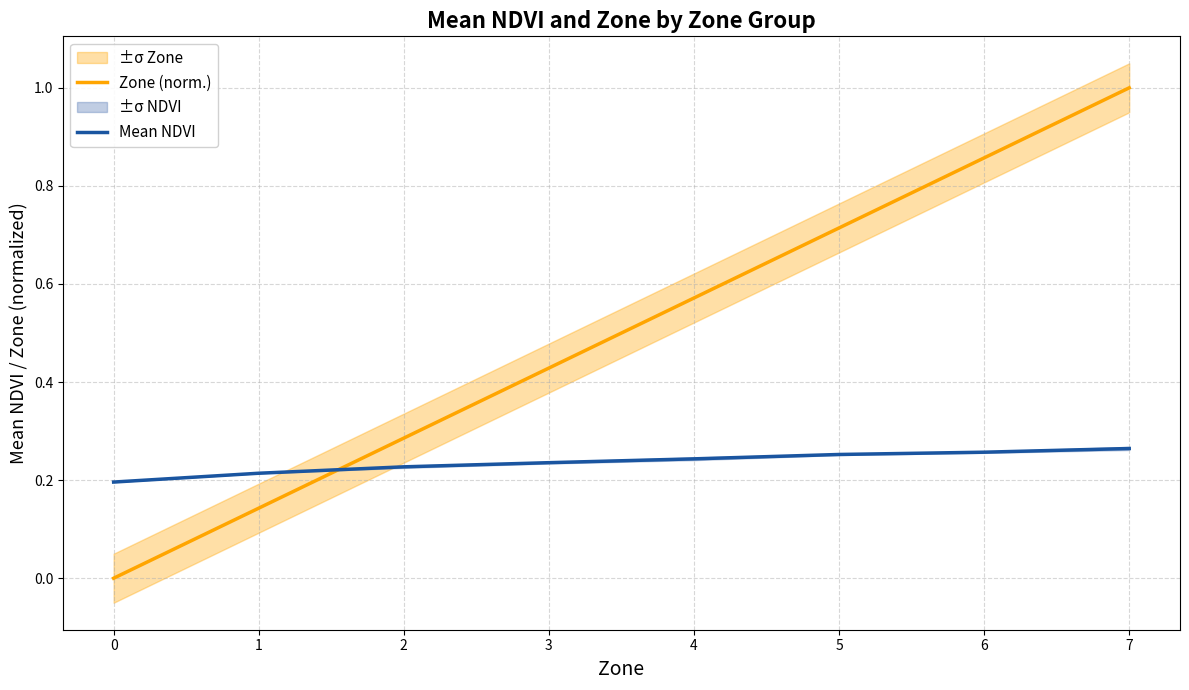

Does the chart have visible grid lines?

Yes